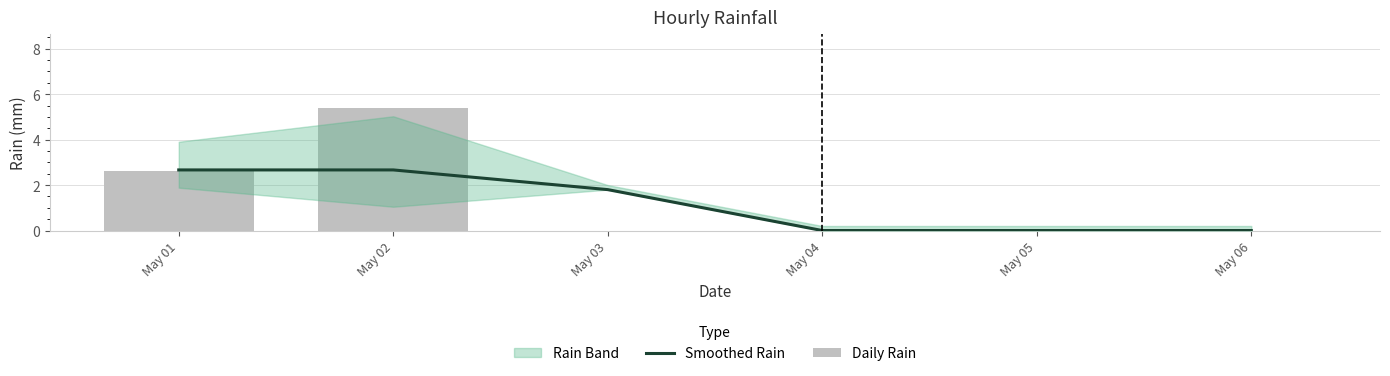

Which label corresponds to the smallest value in the chart?

May 04